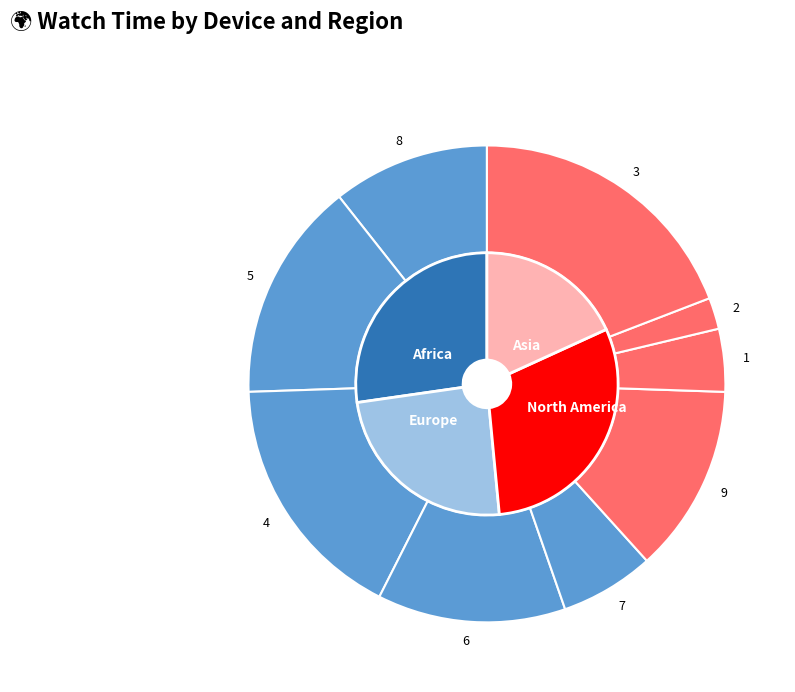

What percentage is the 2 slice, to the nearest percent?

2%